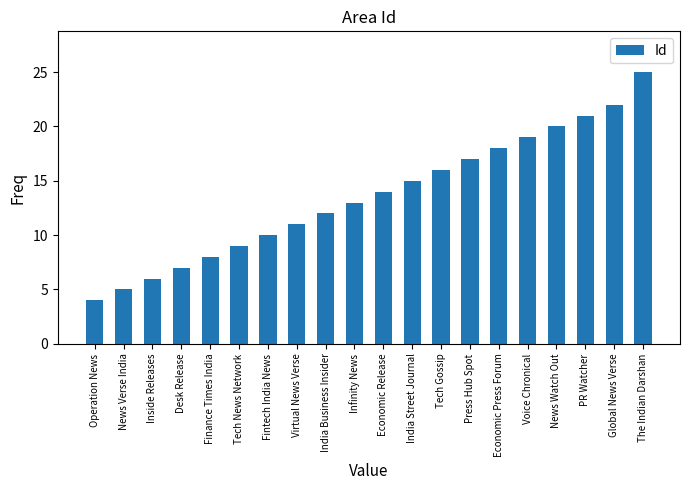

What is the greatest value displayed?

25